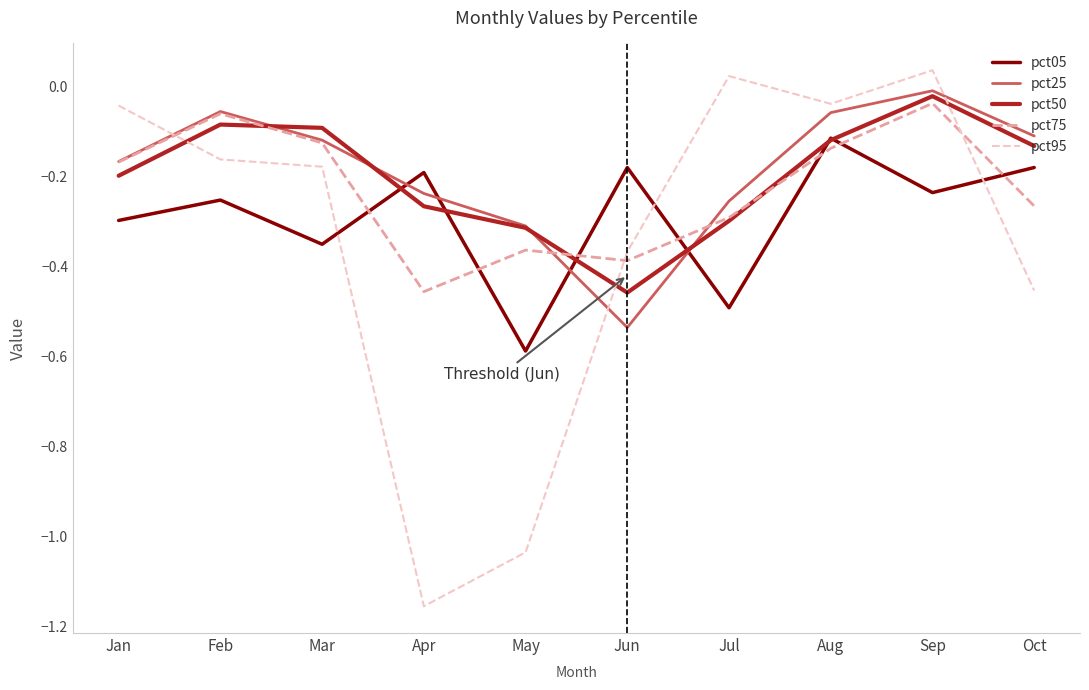

Which series ends up on top after the final intersection of pct75 and pct95?

pct75